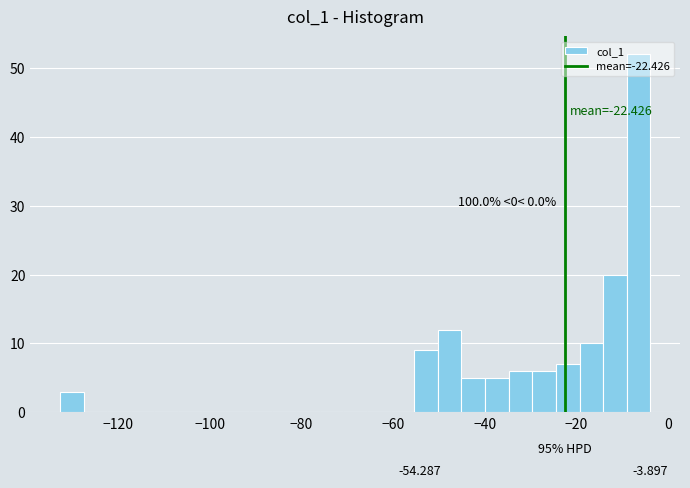

Around what value on the x-axis is the tallest bar? Give the approximate position of its centre, as read against the axis.

-6